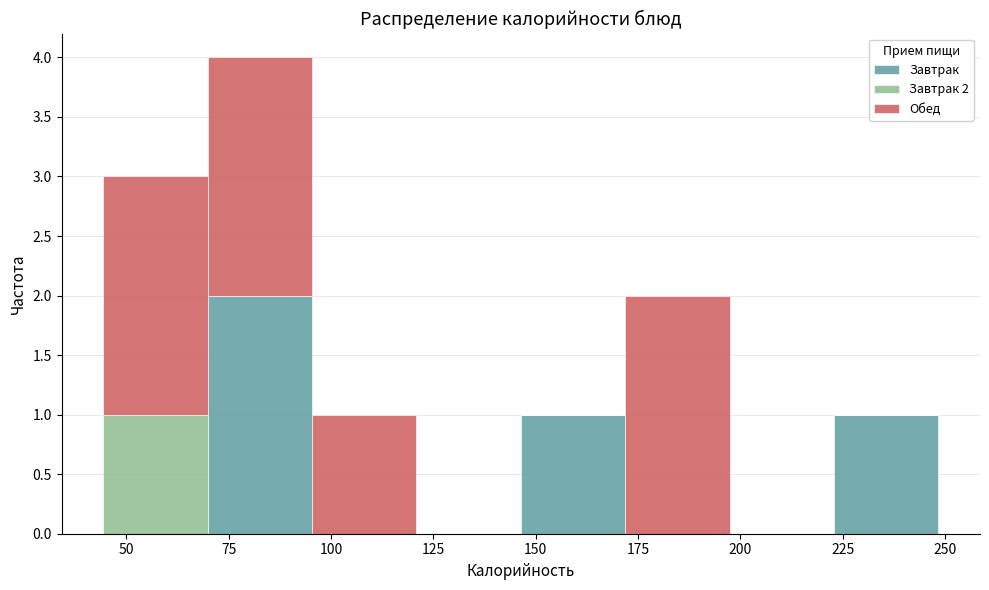

Which range on the x-axis has the tallest stacked bar (by total height)?

70 to 95